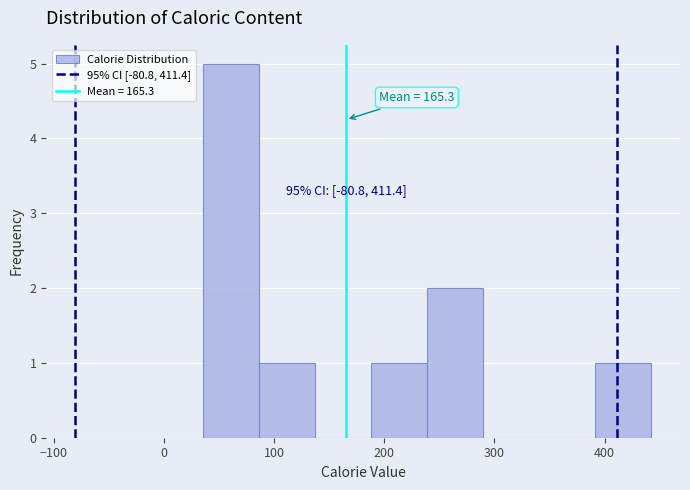

Over which range of the x-axis is the bar tallest?

40 to 90